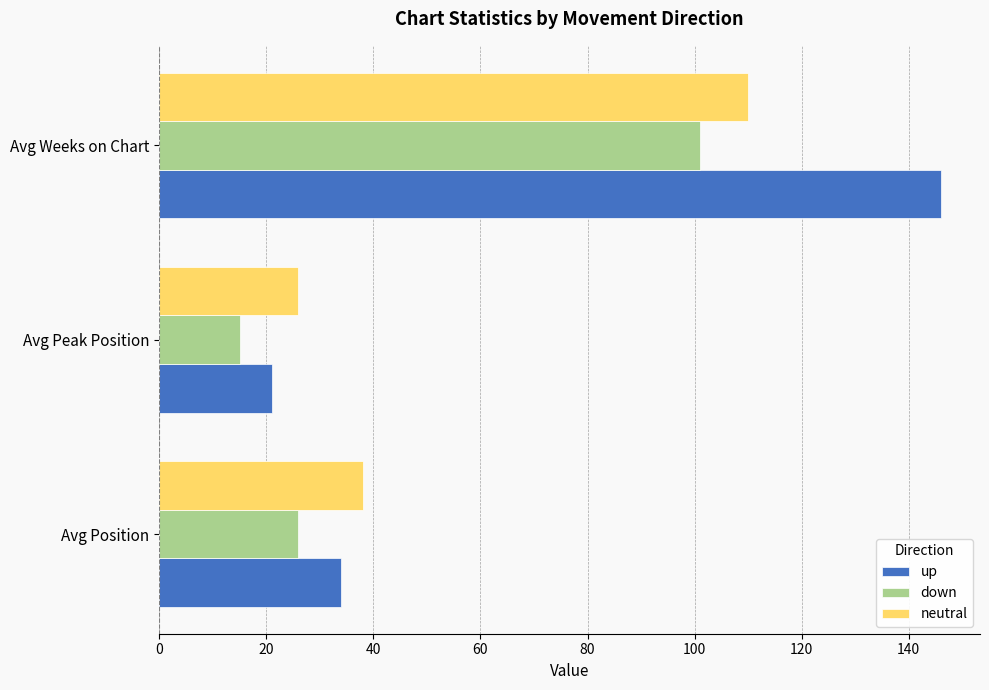

What is the total value across all series at Avg Peak Position?

62